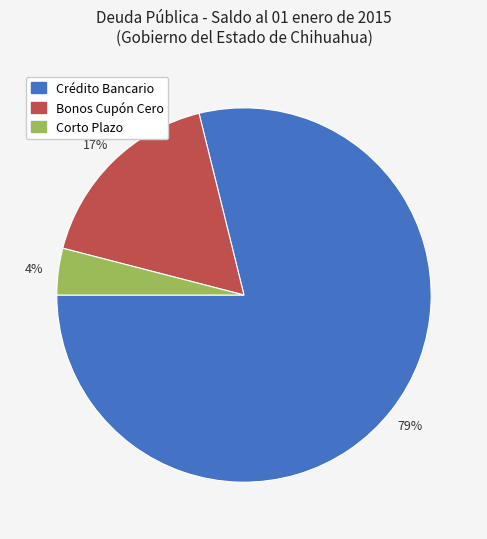

Approximately how many times larger is the value at Crédito Bancario compared to Bonos Cupón Cero?

4.6